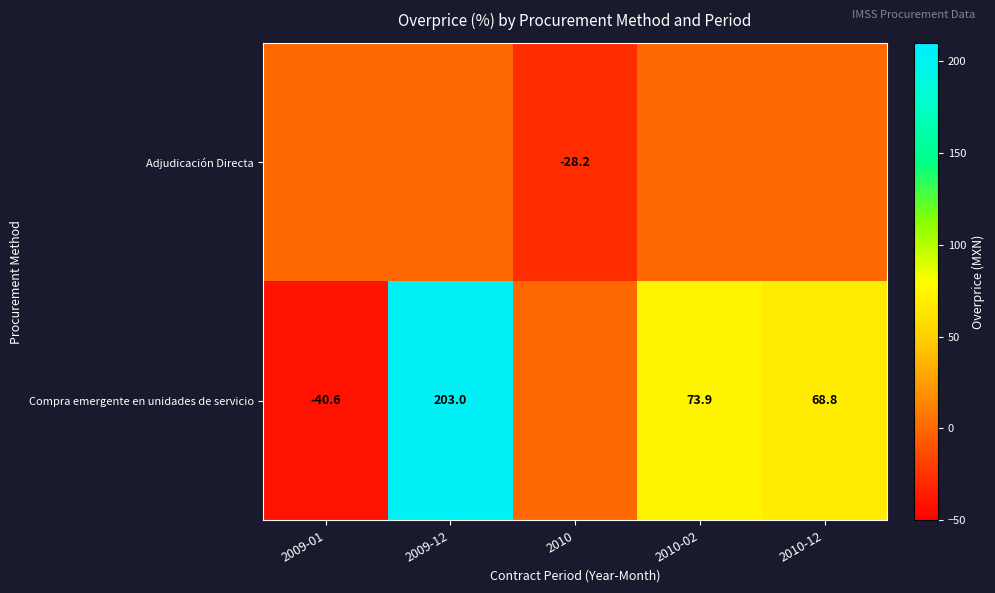

What is the sum of the Compra emergente en unidades de servicio values at 2009-12 and 2009-01?

162.4